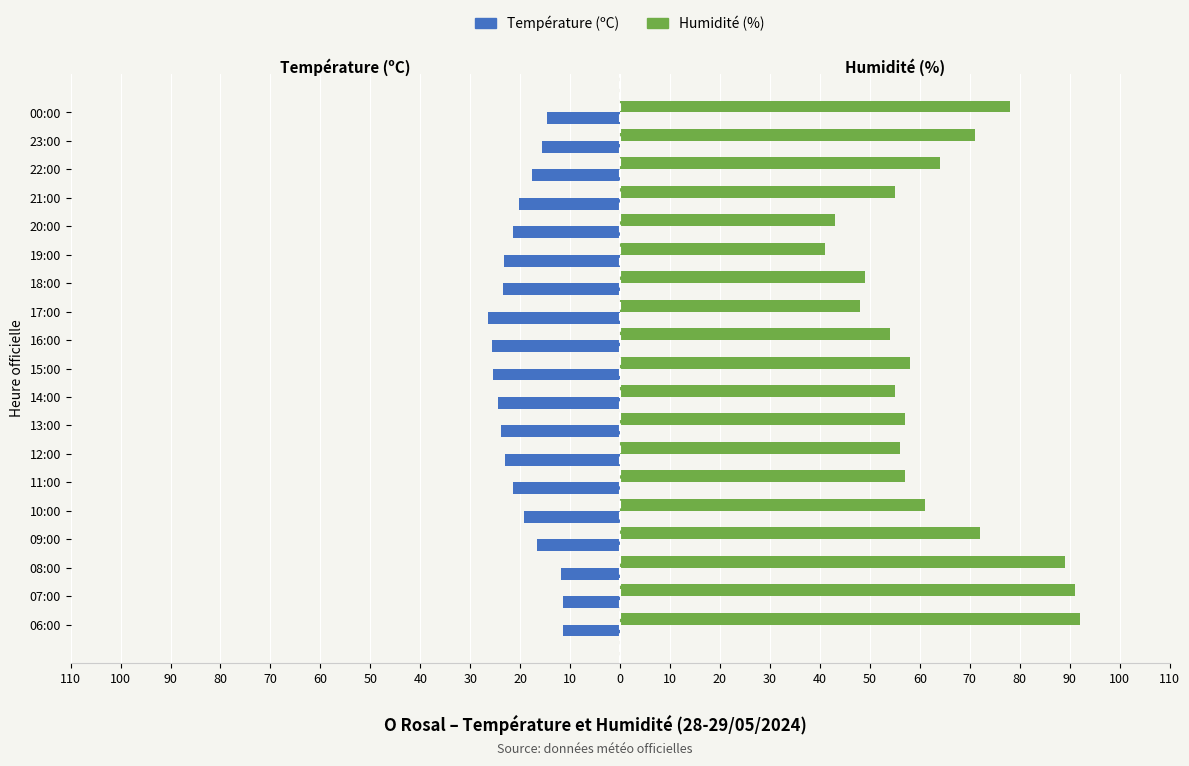

What are all the series names shown in the legend?

Température (ºC), Humidité (%)